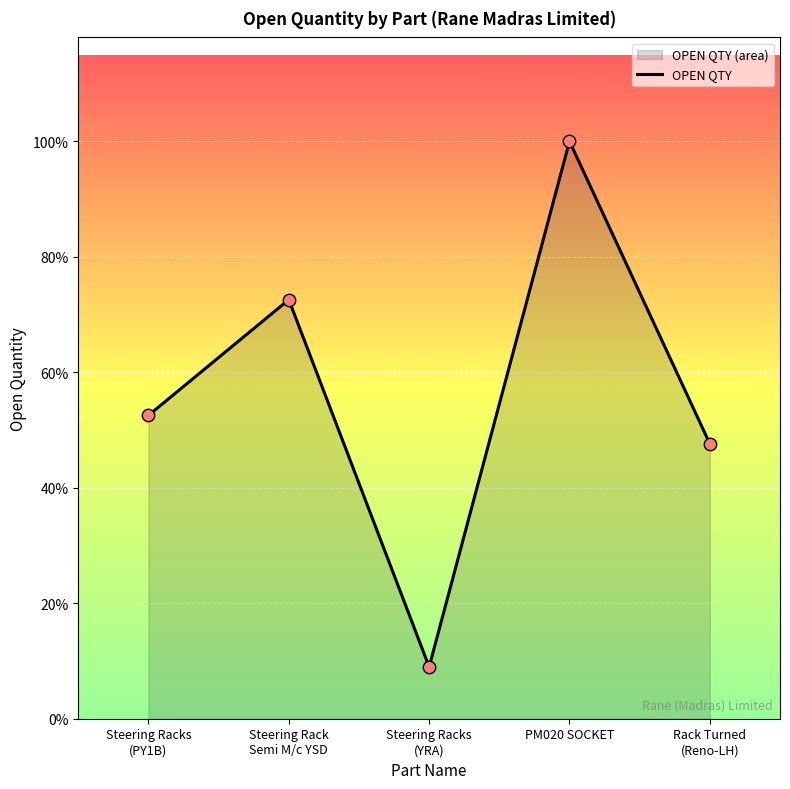

What is the change in value from Steering Rack
Semi M/c YSD to PM020 SOCKET?

+1182